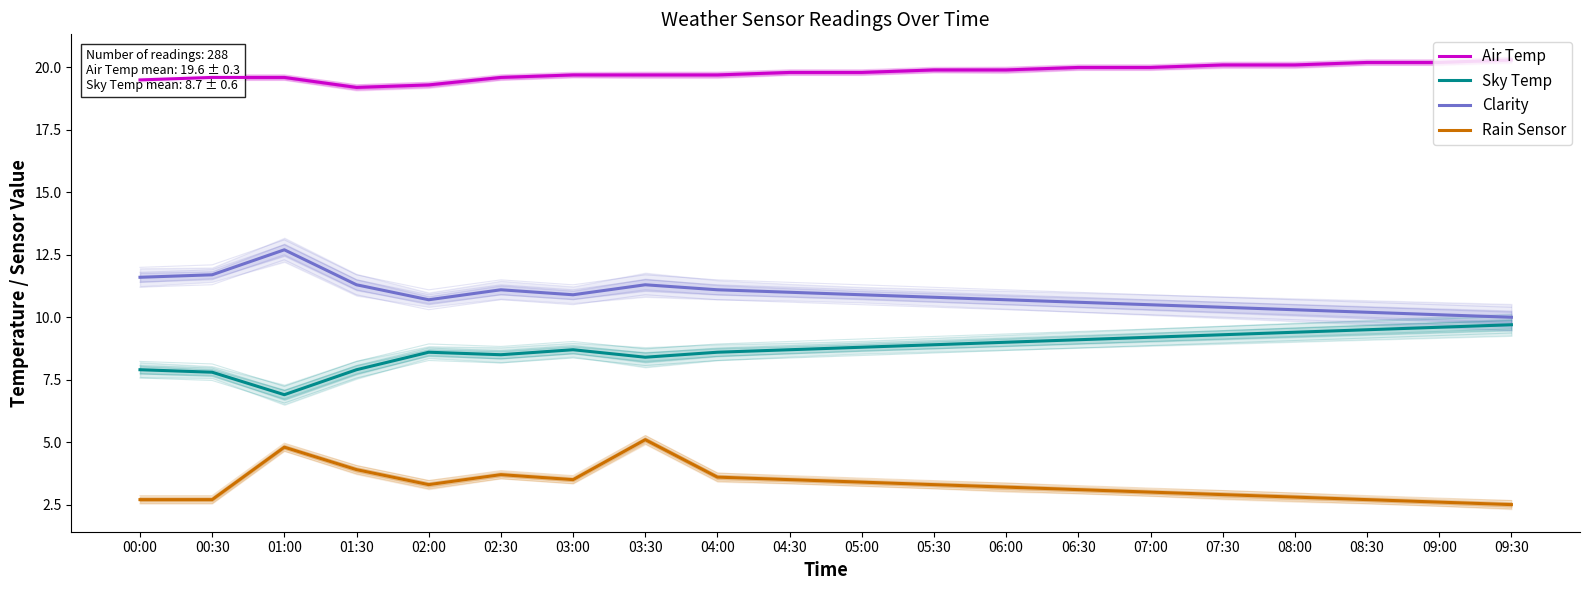

True or false: Clarity and Rain Sensor cross at least once.

False